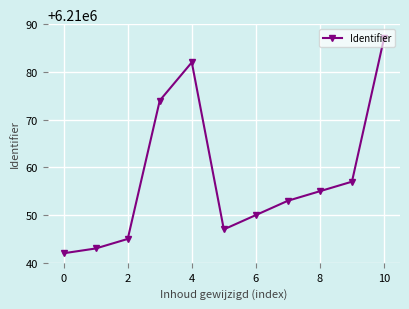

How many interior local peaks (higher than both neighbors) does the data have?

1